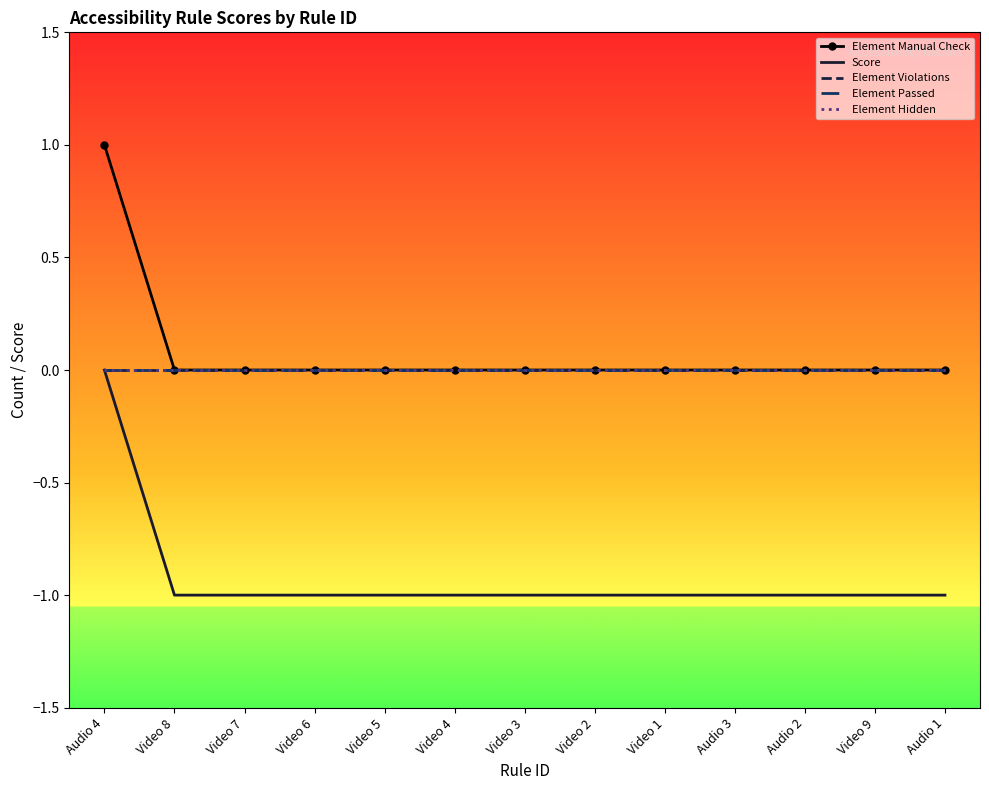

Reading left to right, what are all the values shown in this chart?

Element Manual Check: 1	0	0	0	0	0	0	0	0	0	0	0	0
Score: 0	-1	-1	-1	-1	-1	-1	-1	-1	-1	-1	-1	-1
Element Violations: 0	0	0	0	0	0	0	0	0	0	0	0	0
Element Passed: 0	0	0	0	0	0	0	0	0	0	0	0	0
Element Hidden: 0	0	0	0	0	0	0	0	0	0	0	0	0